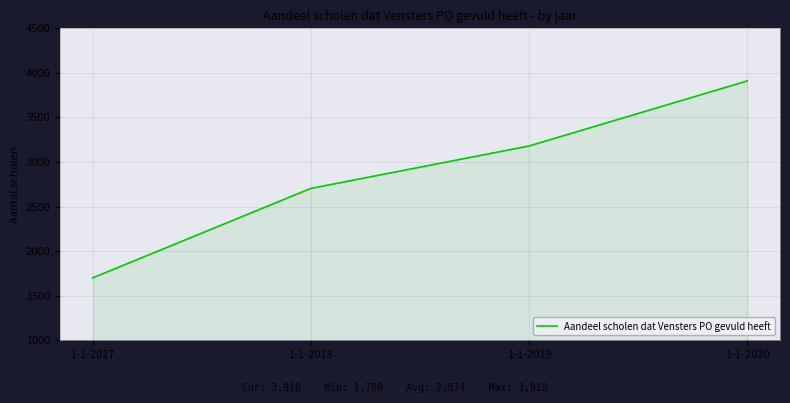

Reading left to right, list all the values displayed in this chart.

1700	2704	3180	3910